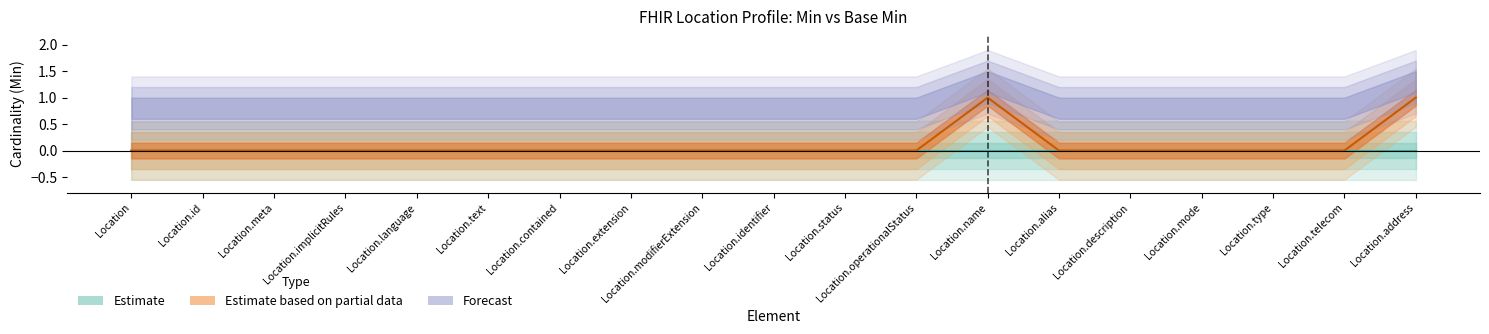

Which has a higher value, Location.alias or Location.extension?

Location.alias